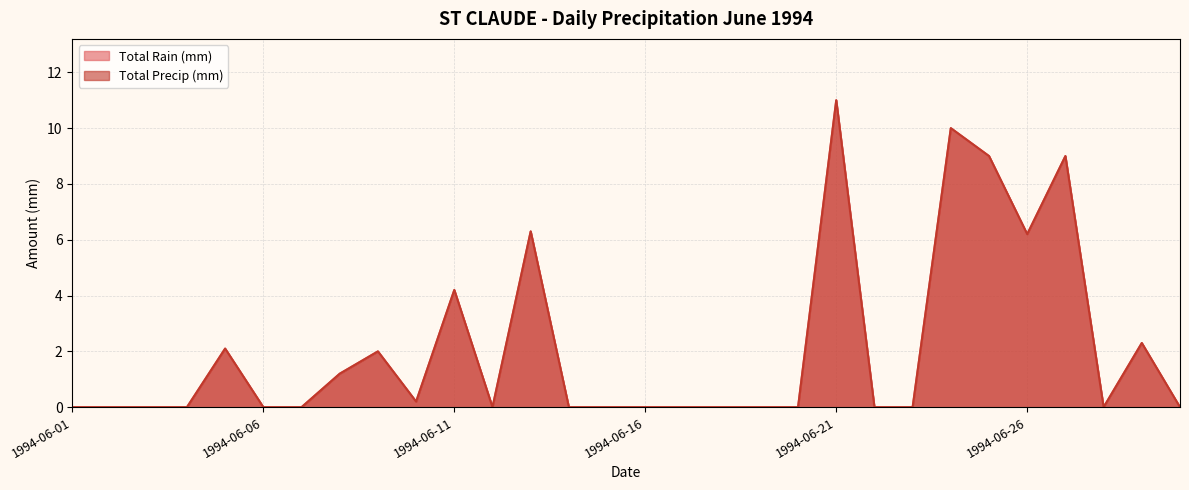

Between 1994-06-04 and 1994-06-11, which series saw the biggest shift?

Total Rain (mm)